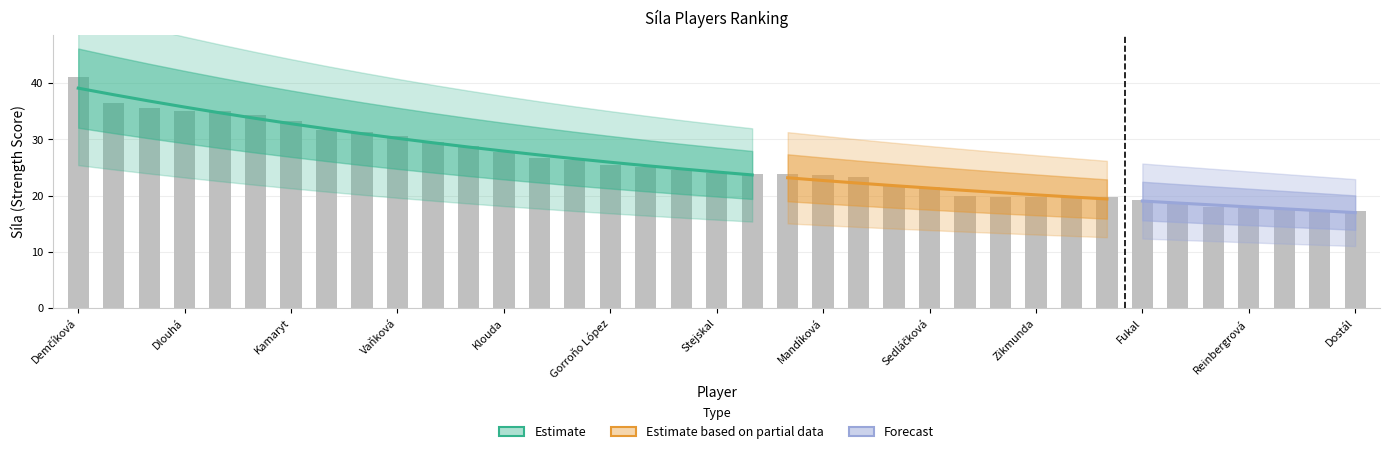

Reading left to right, transcribe all the data shown in this chart.

Demčíková=41.1	Horáčková=36.5	Kulhánek=35.6	Dlouhá=35.1	Vavrovič st.=35.0	Krejčínová=34.4	Kamaryt=33.2	Vlach=31.6	Kašparová=31.4	Vaňková=30.6	Pastorek=29.5	Krejčín=28.9	Klouda=27.8	Horálek=26.6	Vaníčková=26.4	Gorroňo López=25.4	Fereš=25.1	Sjögren=24.5	Stejskal=24.1	Ptáček=23.9	Hladík=23.8	Mandíková=23.6	Šternberg=23.3	Semrád=21.9	Sedláčková=21.5	Křížek=19.9	Bucek=19.9	Zikmunda=19.8	Blieková=19.8	Holoubek=19.8	Fukal=19.2	Vodehnalová=18.8	Vodehnal=18.0	Reinbergrová=17.9	Váňová=17.6	Kmoch=17.4	Dostál=17.3